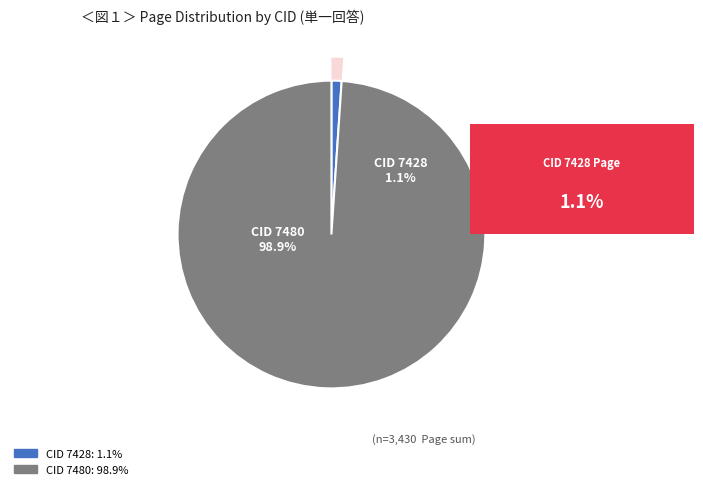

How many segments does this pie chart have?

2